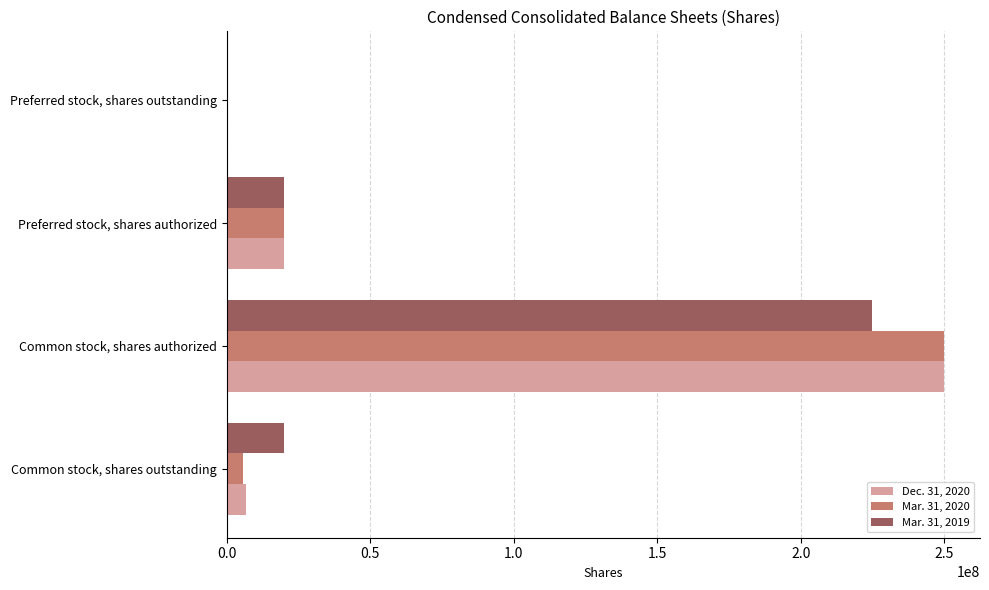

Is the value of Mar. 31, 2020 at Preferred stock, shares outstanding greater than the value of Dec. 31, 2020 at Preferred stock, shares authorized?

No